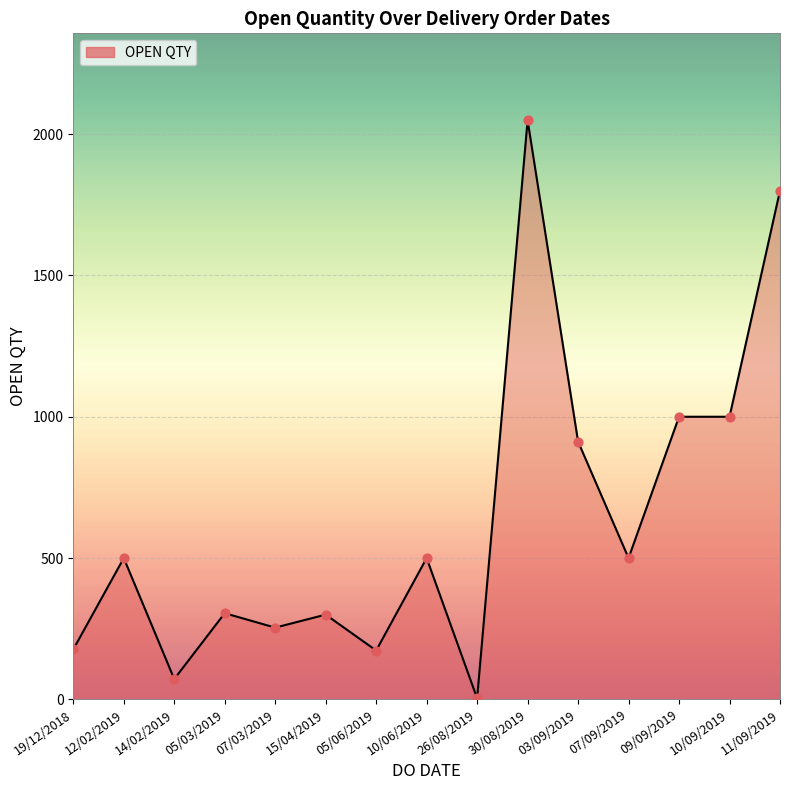

What is the ratio of the value at 07/03/2019 to the value at 26/08/2019?

63.5